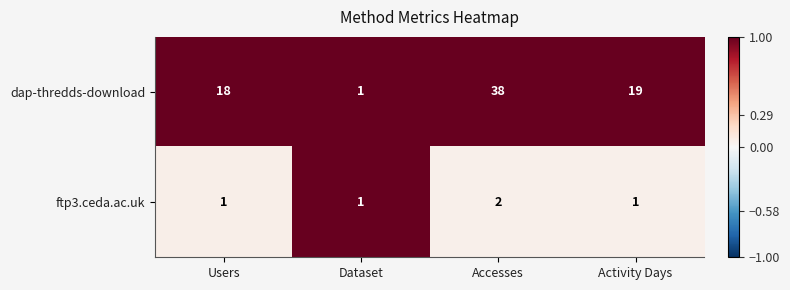

Which series has the largest total across all categories?

dap-thredds-download